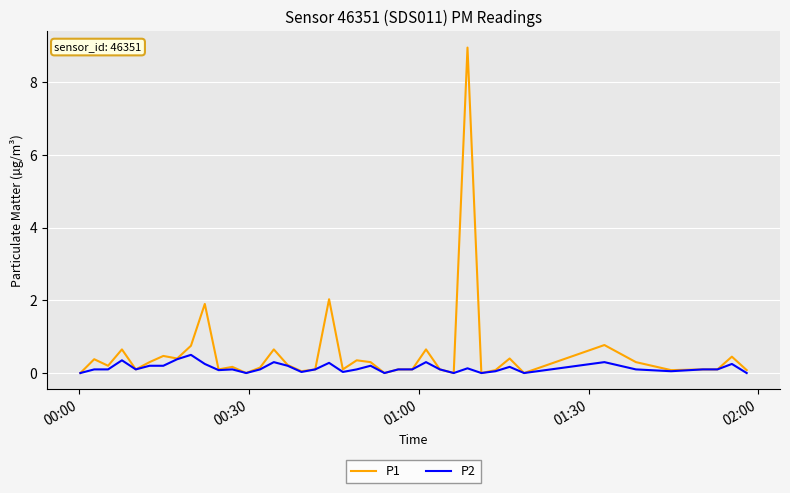

Rank the series by their average value, from lowest to highest.

P2, P1